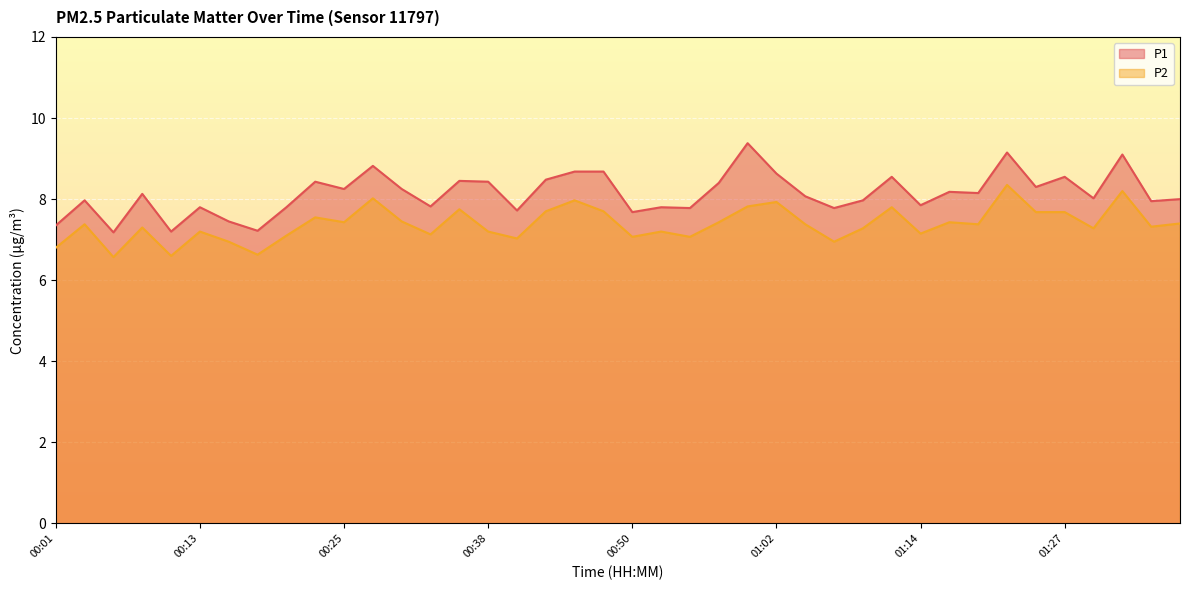

Which series changed the most between 00:08 and 00:18?

P1